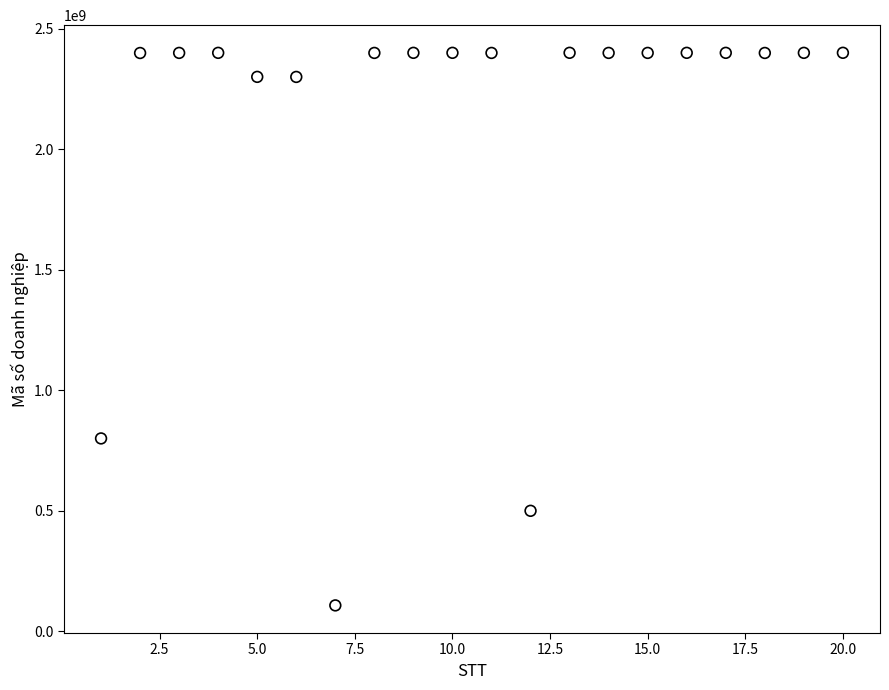

What is the range of X values (max minus min)?

19